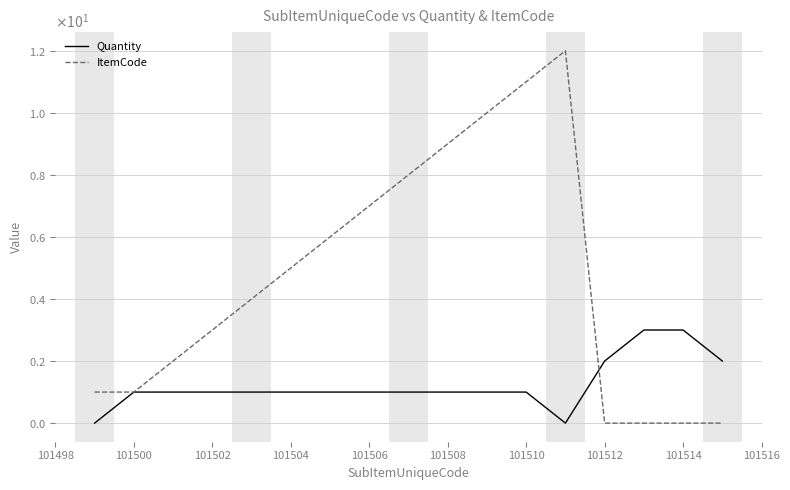

True or false: ItemCode and Quantity intersect in this chart.

True